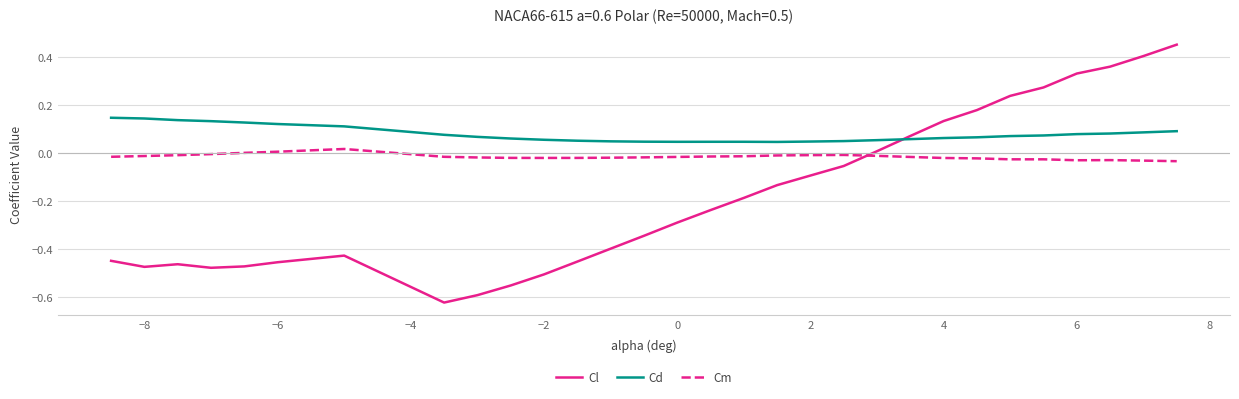

True or false: Cd and Cm cross at least once.

False